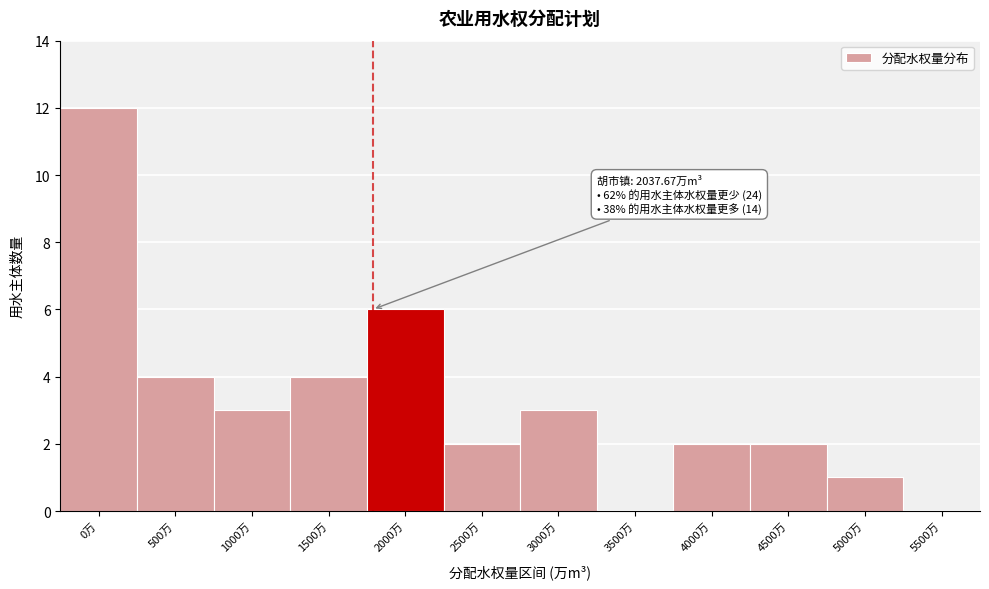

Reading right to left, transcribe all the data shown in this chart.

5500万=0	5000万=1	4500万=2	4000万=2	3500万=0	3000万=3	2500万=2	2000万=6	1500万=4	1000万=3	500万=4	0万=12